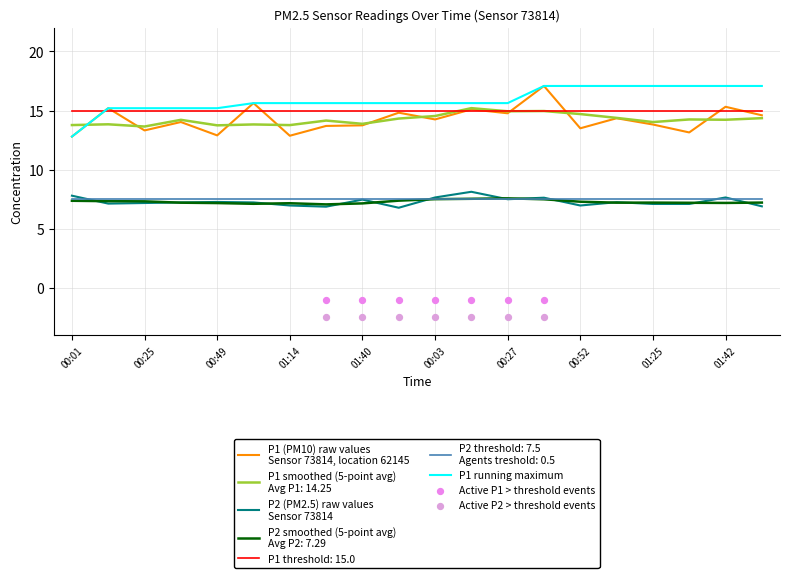

Is the value of P2 at 01:30 greater than the value of P1 at 00:03?

No